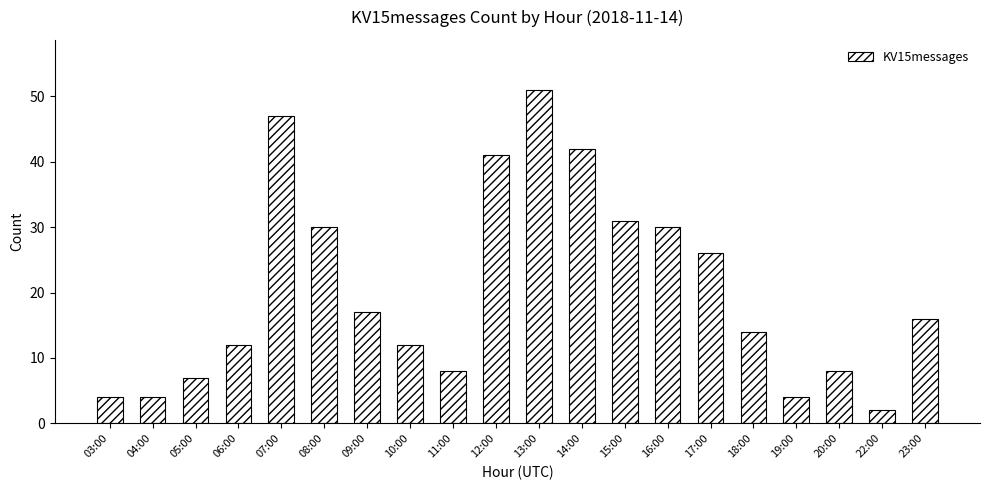

Where is the data nearest to the value 26?

17:00